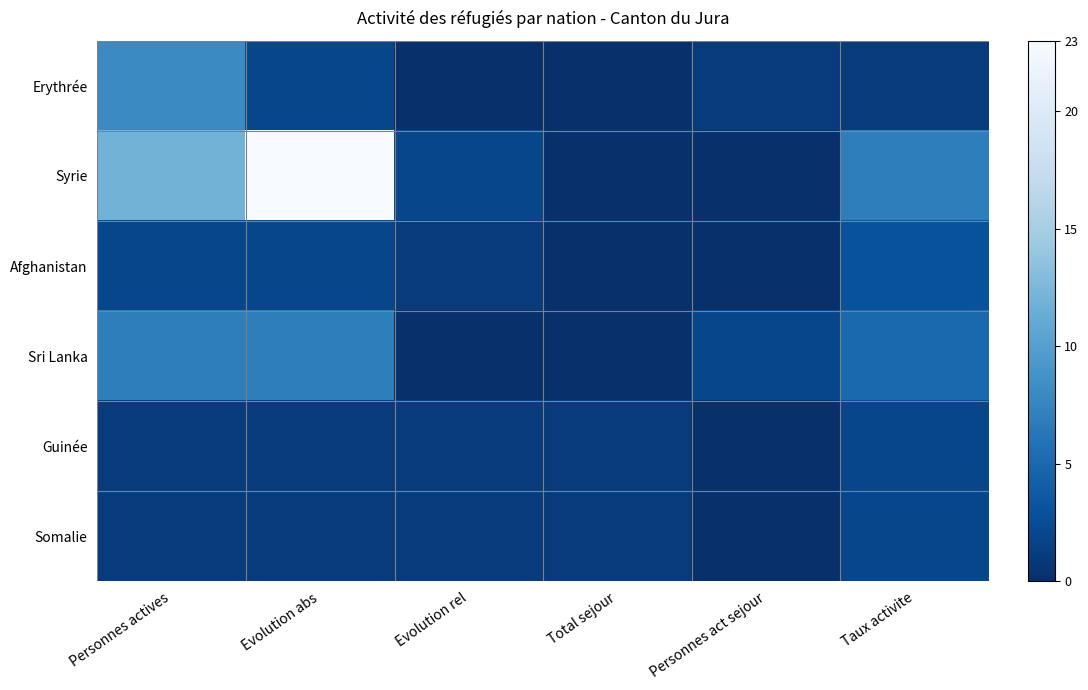

What is the difference between the highest and lowest values at Taux activite?

6